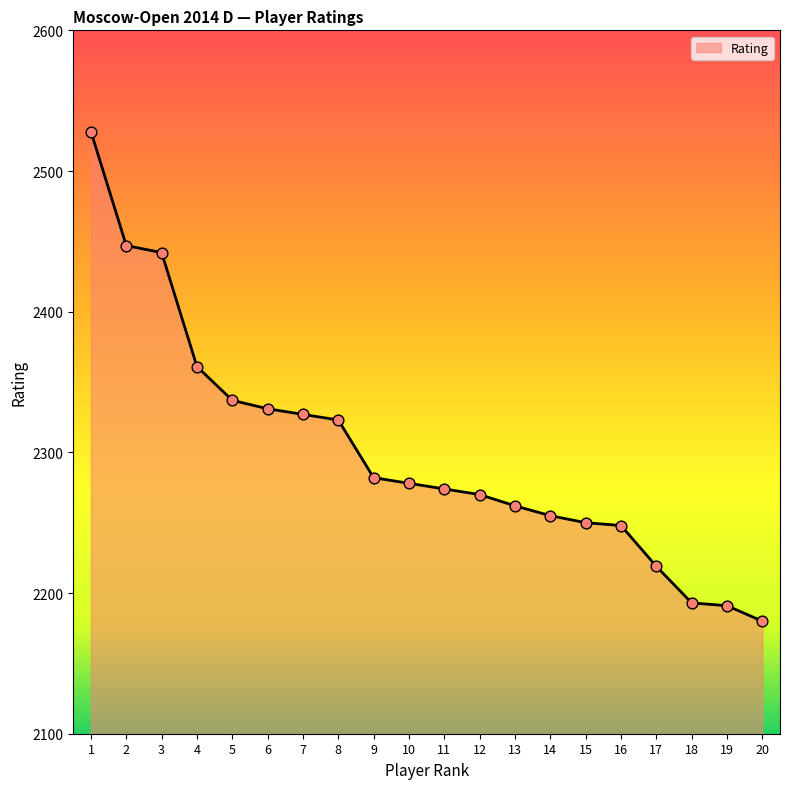

What is the change in value from 4 to 14?

-106